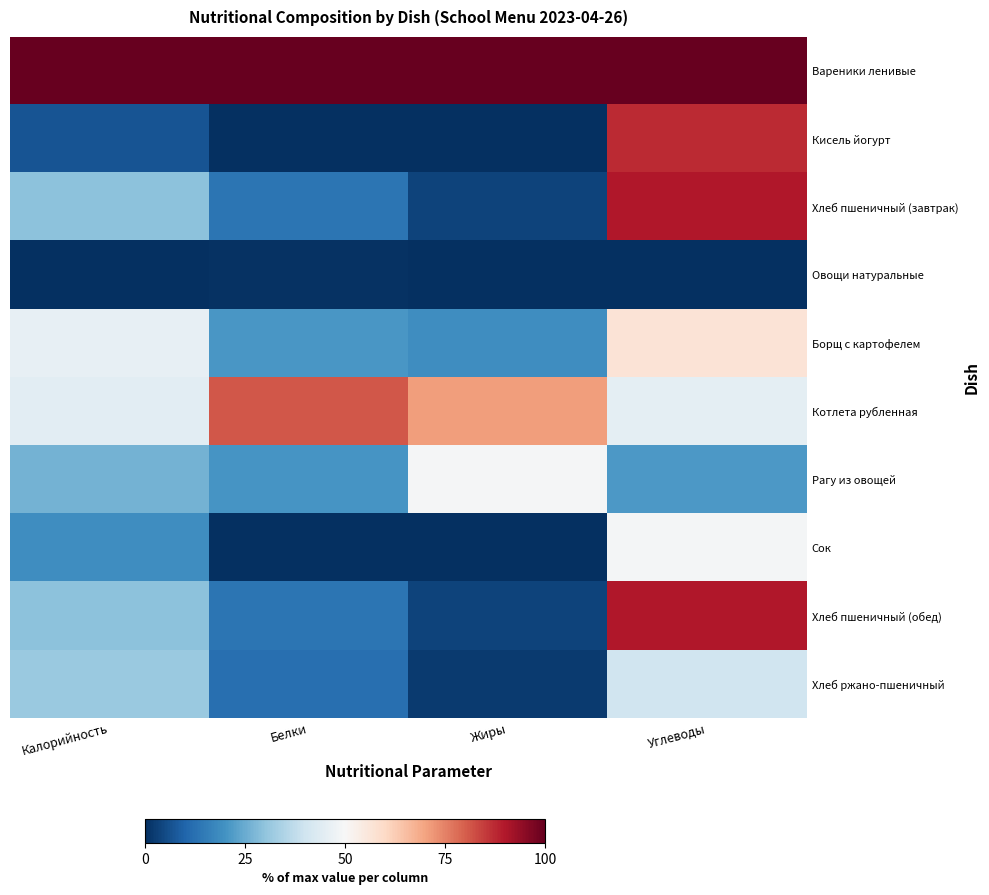

Reading left to right, extract all data points from this chart.

Вареники ленивые: Калорийность=100.0	Белки=100.0	Жиры=100.0	Углеводы=100.0
Кисель йогурт: Калорийность=6.8	Белки=0.0	Жиры=0.0	Углеводы=87.2
Хлеб пшеничный (завтрак): Калорийность=29.6	Белки=13.3	Жиры=3.7	Углеводы=89.8
Овощи натуральные: Калорийность=0.0	Белки=0.5	Жиры=0.0	Углеводы=0.0
Борщ с картофелем: Калорийность=45.7	Белки=20.8	Жиры=18.8	Углеводы=56.9
Котлета рубленная: Калорийность=44.6	Белки=81.0	Жиры=70.8	Углеводы=45.3
Рагу из овощей: Калорийность=26.4	Белки=20.7	Жиры=49.4	Углеводы=21.2
Сок: Калорийность=19.0	Белки=0.0	Жиры=0.0	Углеводы=49.1
Хлеб пшеничный (обед): Калорийность=29.6	Белки=13.3	Жиры=3.7	Углеводы=89.8
Хлеб ржано-пшеничный: Калорийность=31.3	Белки=12.4	Жиры=2.3	Углеводы=40.1